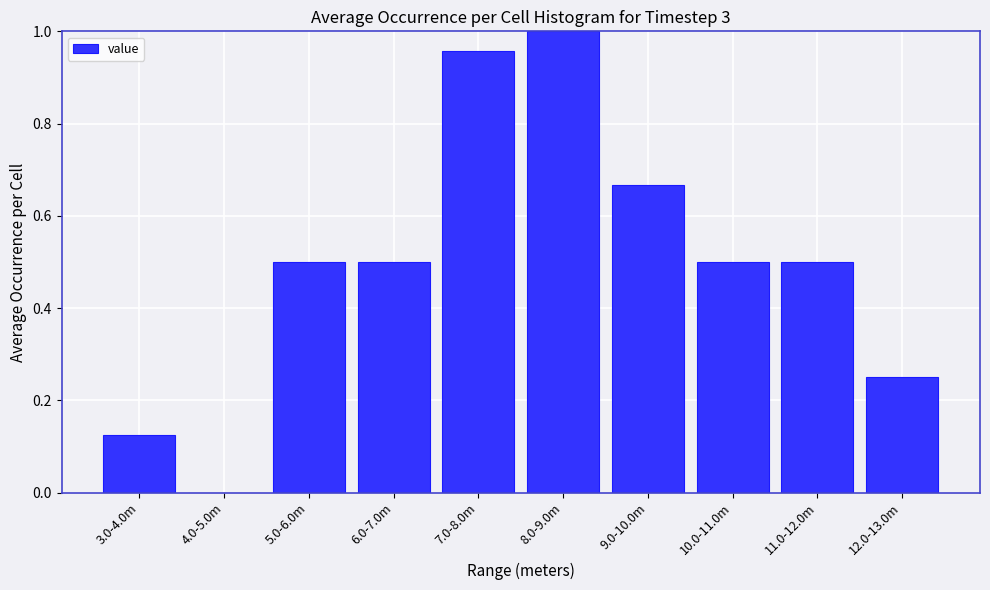

Which label corresponds to the largest value in the chart?

8.0-9.0m